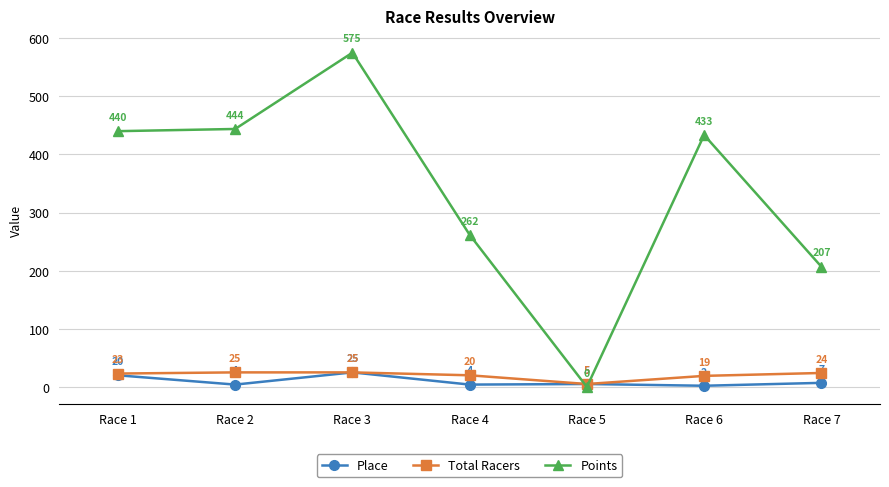

How many data points in Total Racers are less than 23?

3